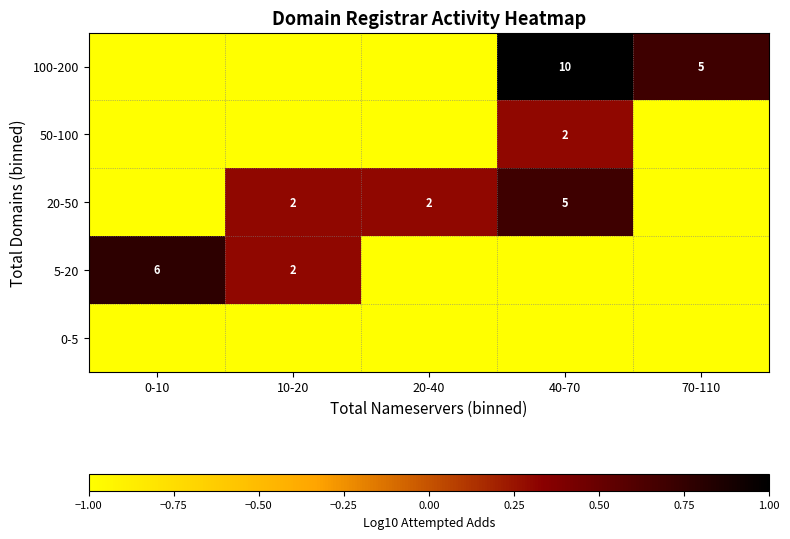

Is it true that 50-100 equals 2.0 at 40-70?

True